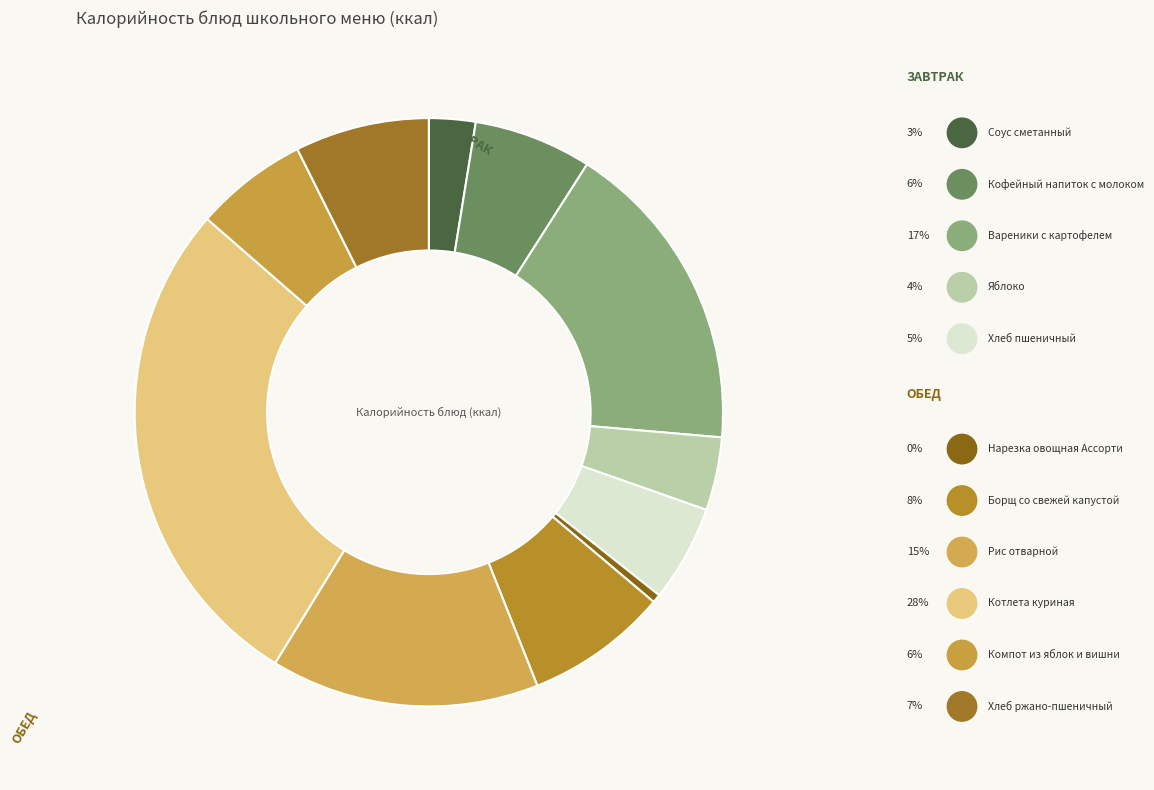

What is the change in value from Кофейный напиток с молоком to Яблоко?

-32.7